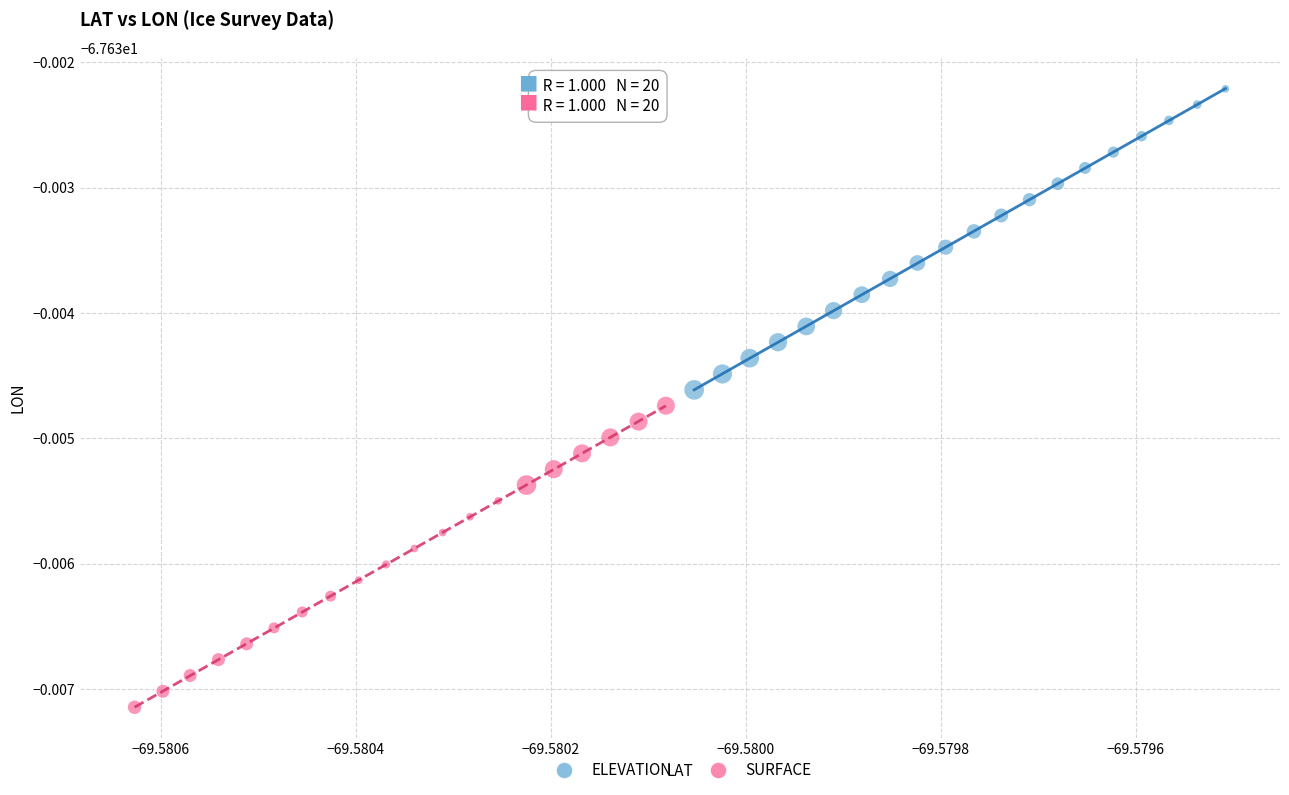

What are all the series names shown in the legend?

ELEVATION, SURFACE